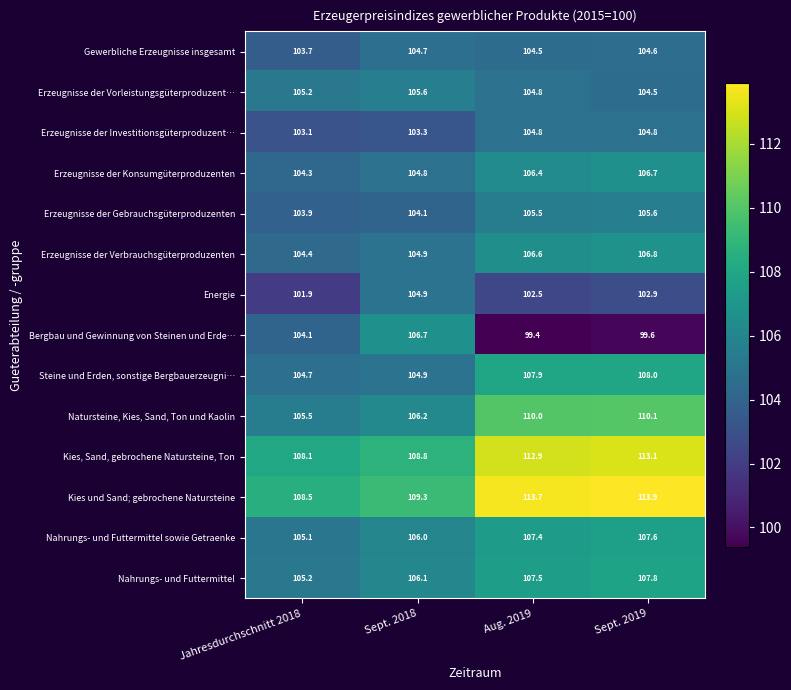

The Nahrungs- und Futtermittel series shows 177.9 at Sept. 2018. True or false?

False